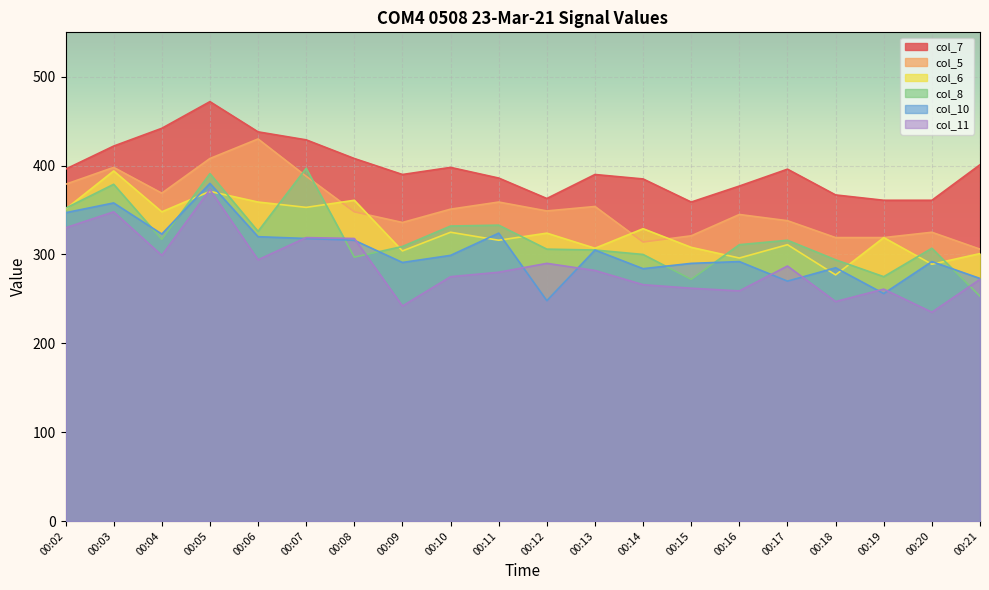

What is the average value of the col_7 series?

397